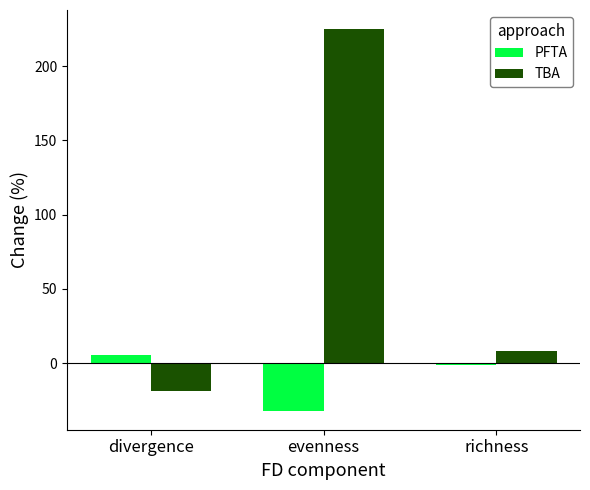

Rank the categories by TBA value from highest to lowest.

evenness, richness, divergence